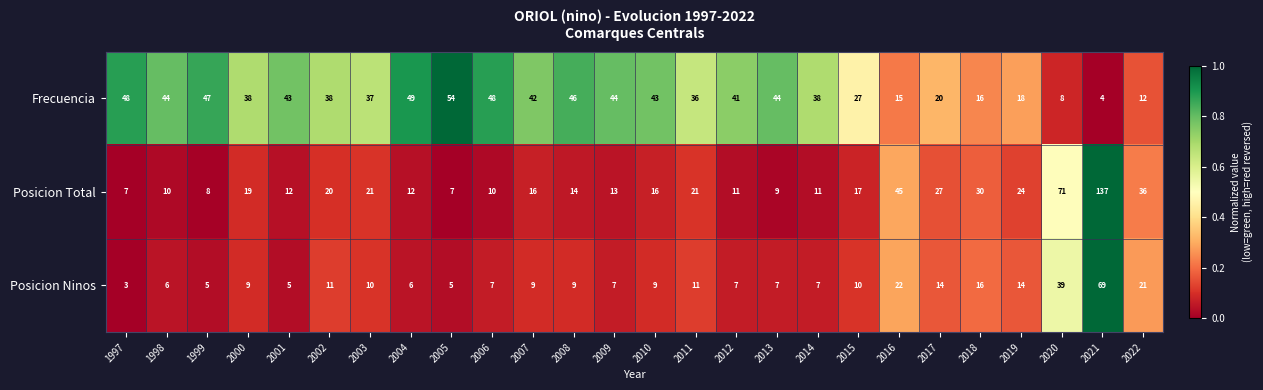

The value of Posicion Ninos at 2006 is 13. True or false?

False